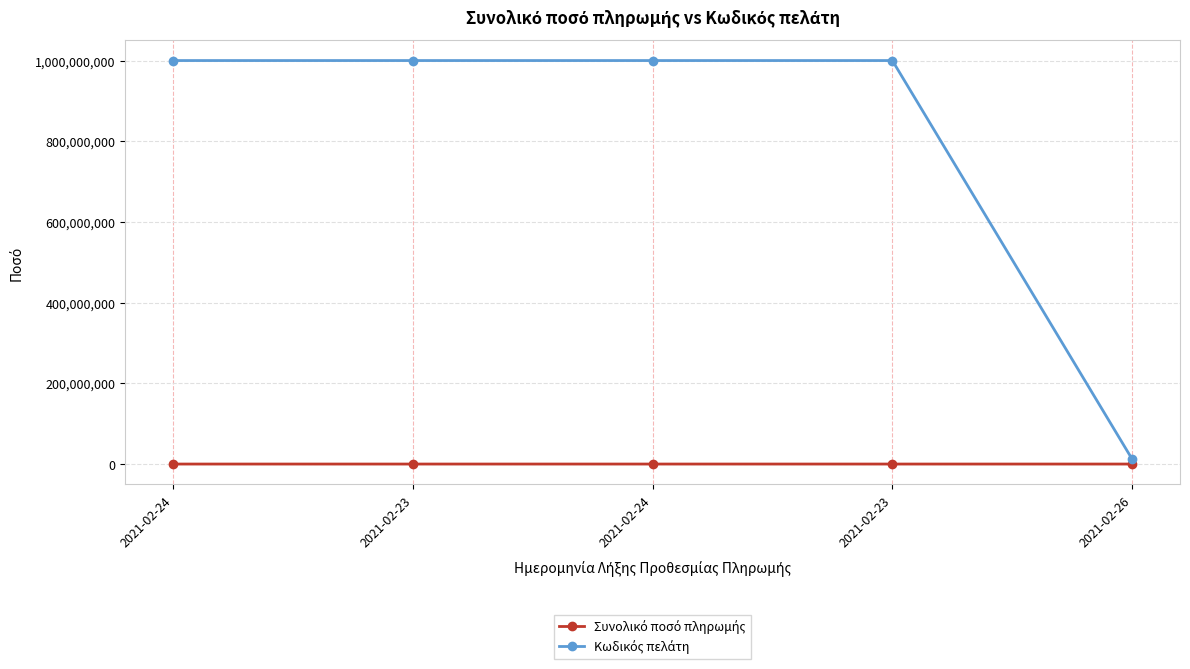

Is this an area chart (filled region under the line)?

No